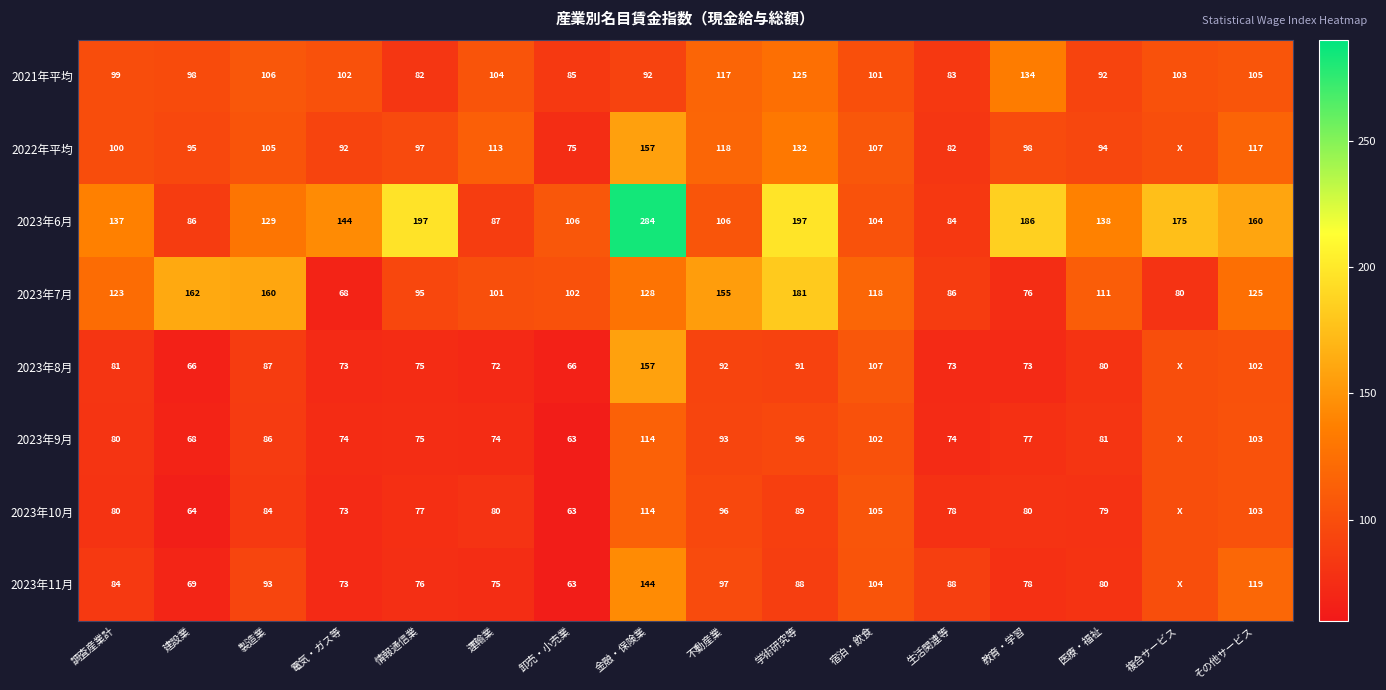

What is the average value of the 2021年平均 series?

101.8